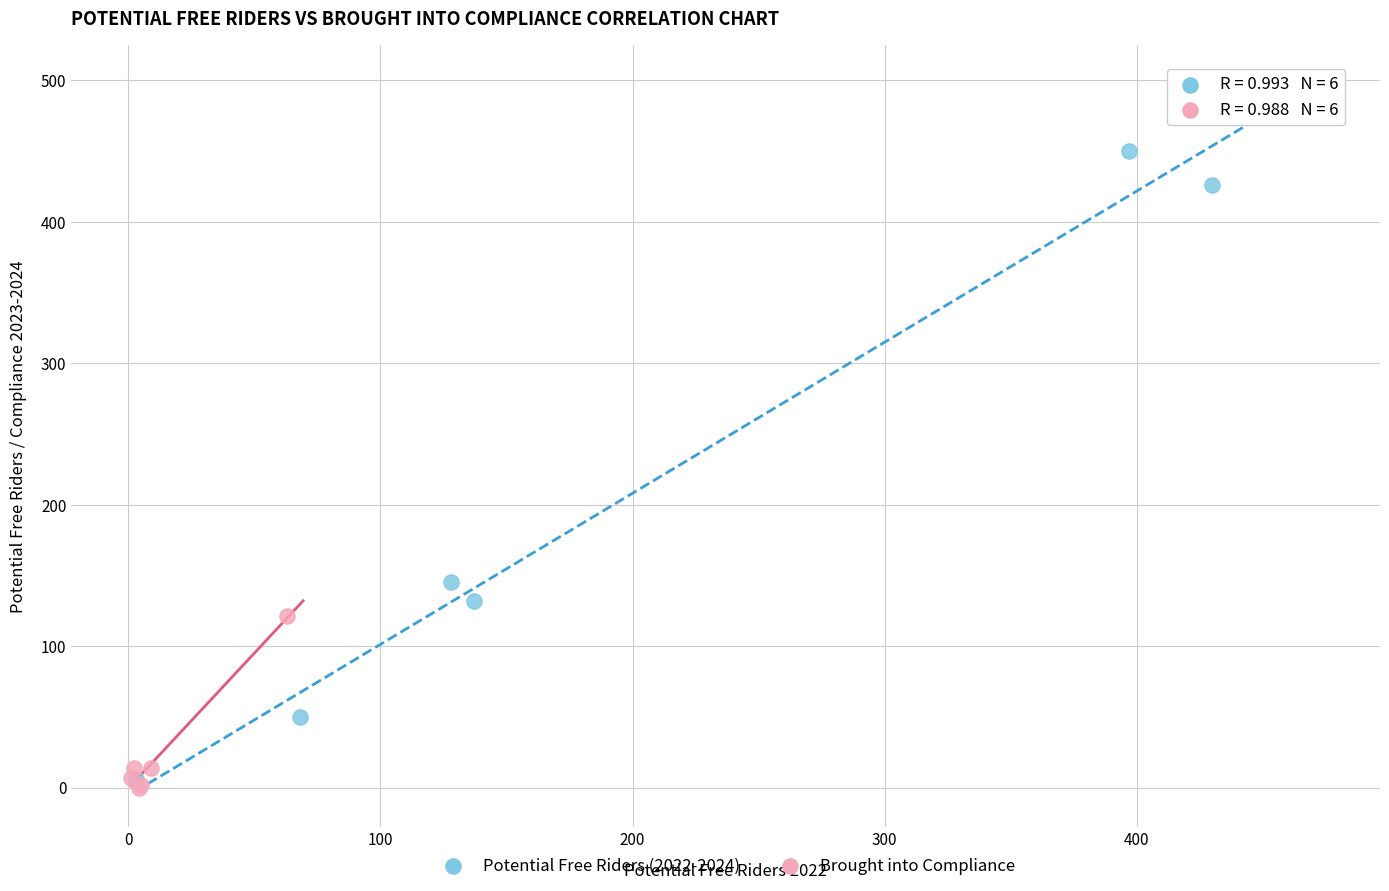

Which series reaches the maximum Y coordinate?

Potential Free Riders (2022-2024)